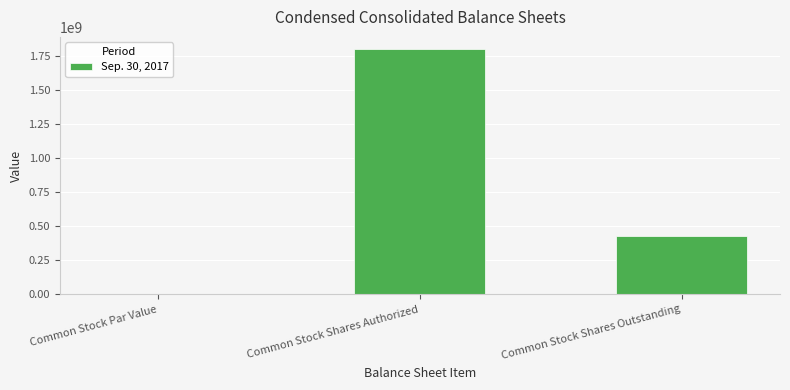

Approximately how many times larger is the value at Common Stock Shares Authorized compared to Common Stock Shares Outstanding?

4.2